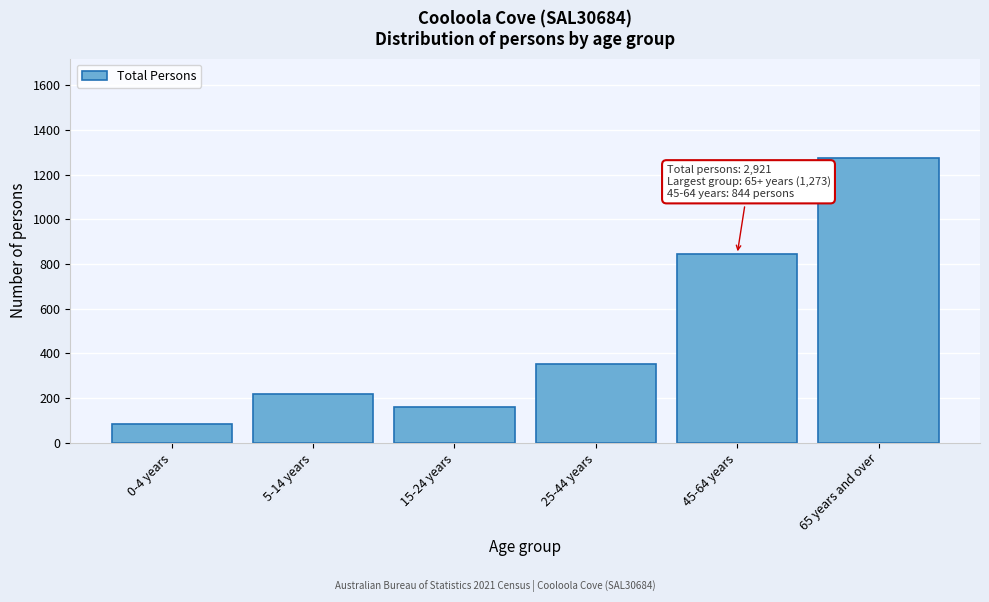

Reading left to right, transcribe all the data shown in this chart.

0-4 years=85	5-14 years=216	15-24 years=161	25-44 years=353	45-64 years=844	65 years and over=1273